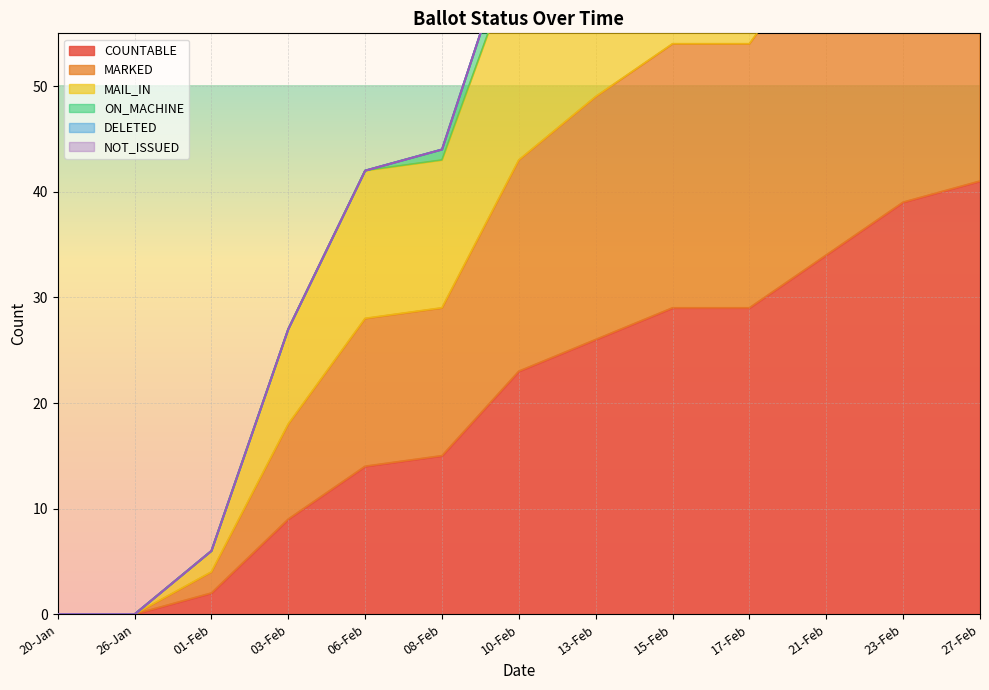

Which label corresponds to the smallest value in the chart?

20-Jan